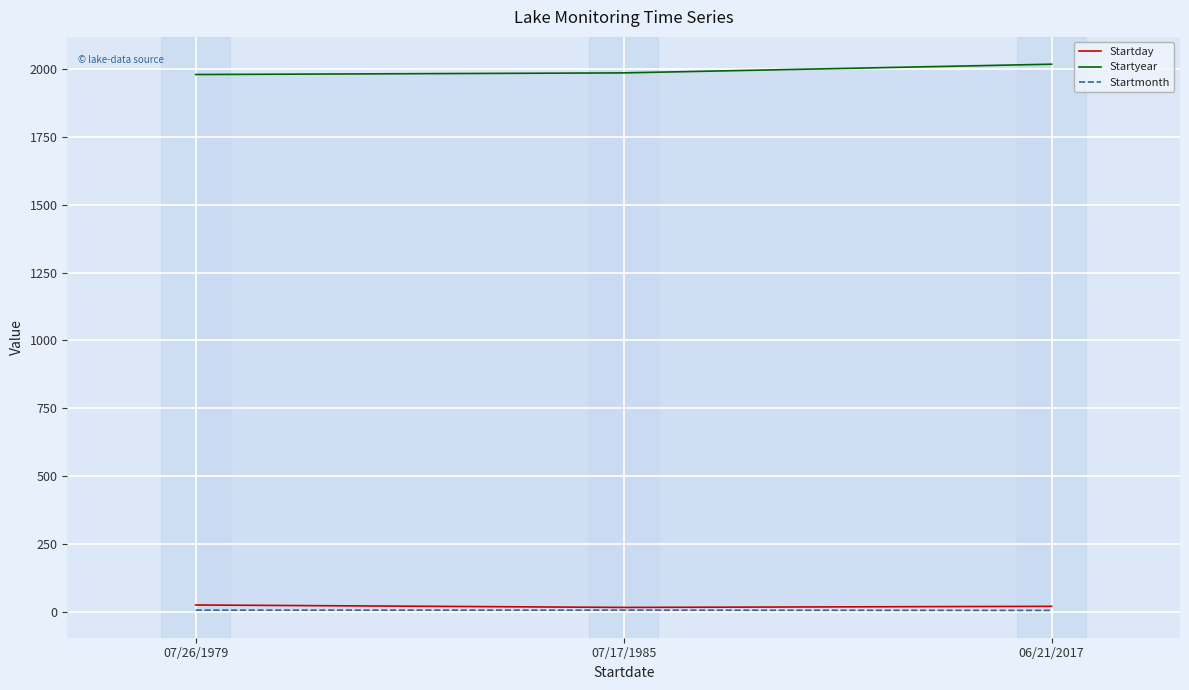

Where does the Startday series first go above 21?

07/26/1979